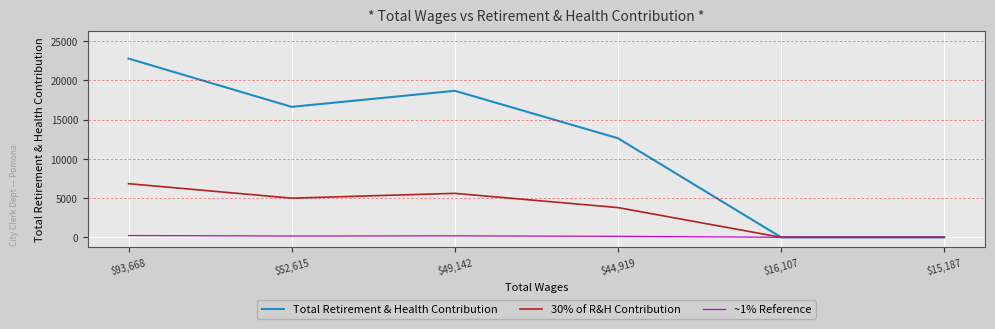

Between $93,668 and $15,187, which series saw the biggest shift?

Total Retirement & Health Contribution